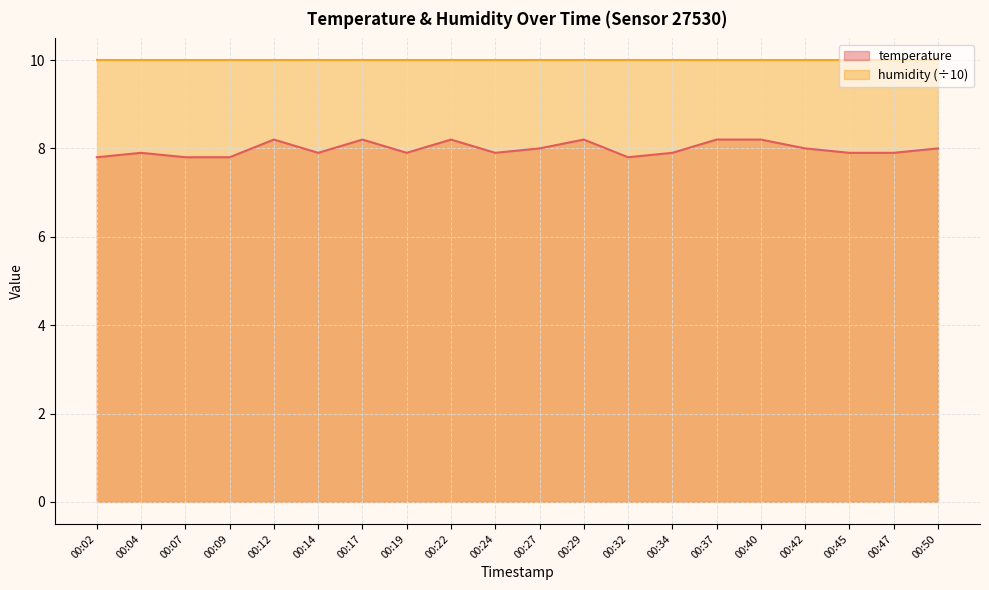

Is it true that the value at 00:12 is 3.6?

False